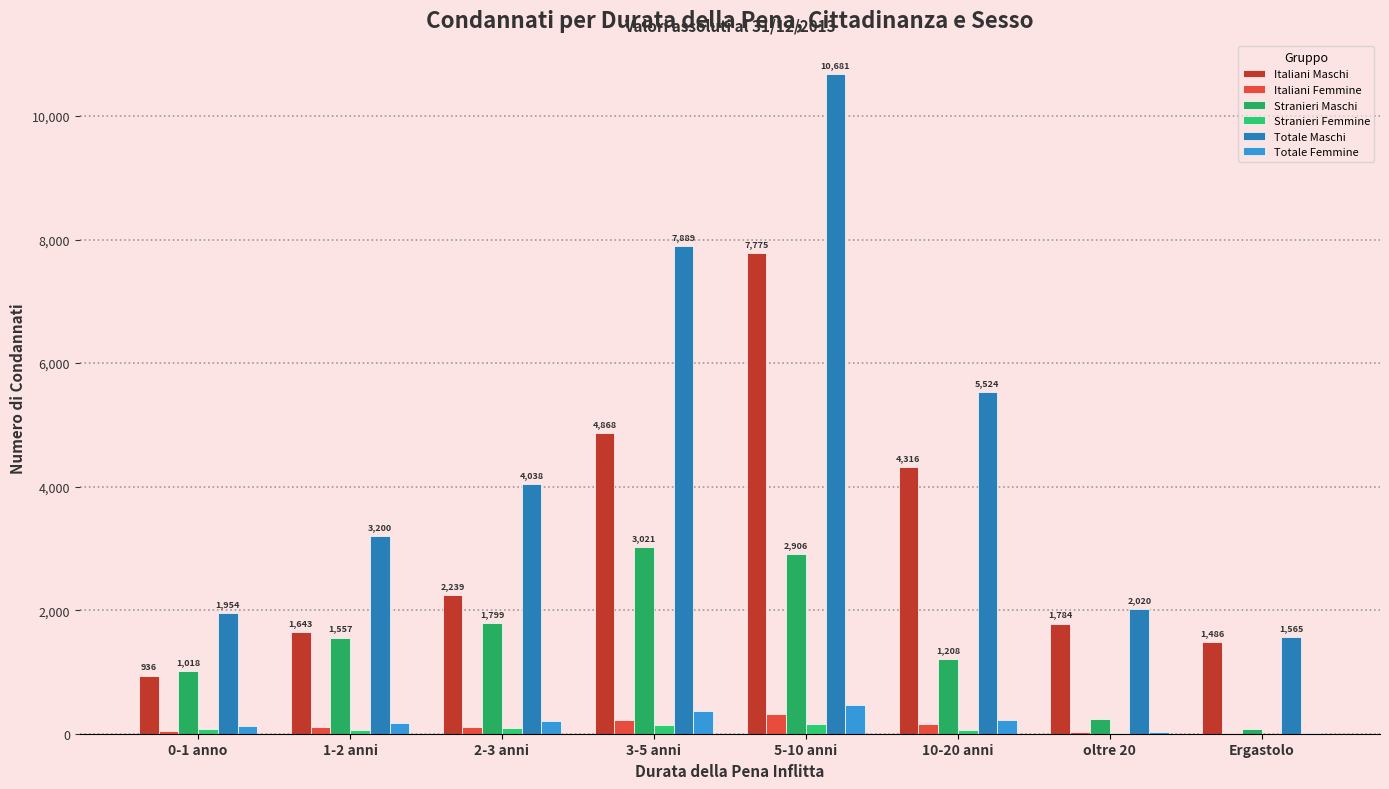

What is the sum of the Totale Maschi values at 10-20 anni and Ergastolo?

7089